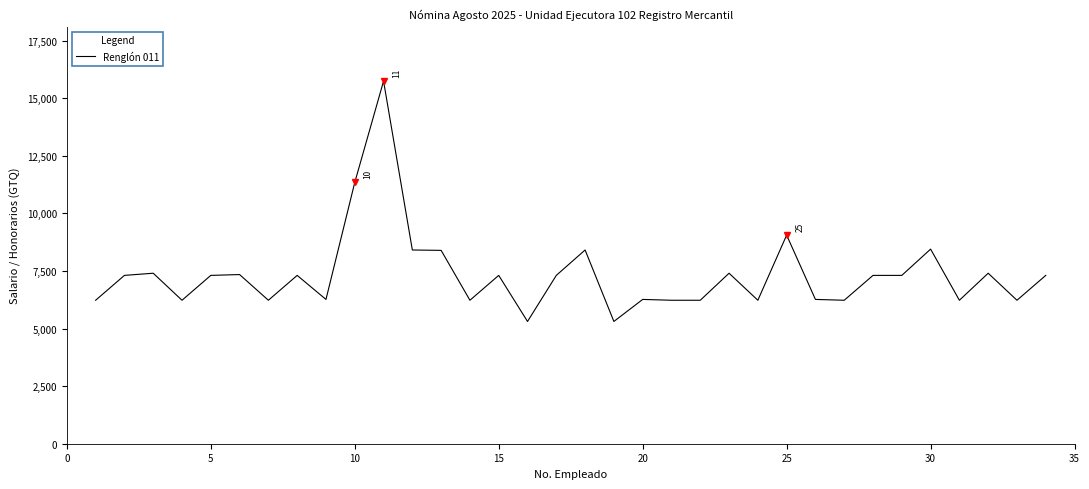

What is the smallest value displayed?

5308.1